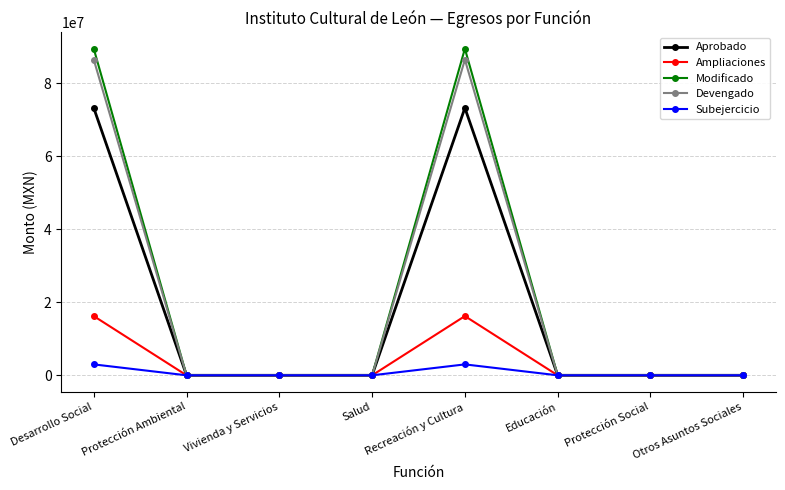

Rank the series by their maximum value, from lowest to highest.

Subejercicio, Ampliaciones, Aprobado, Devengado, Modificado